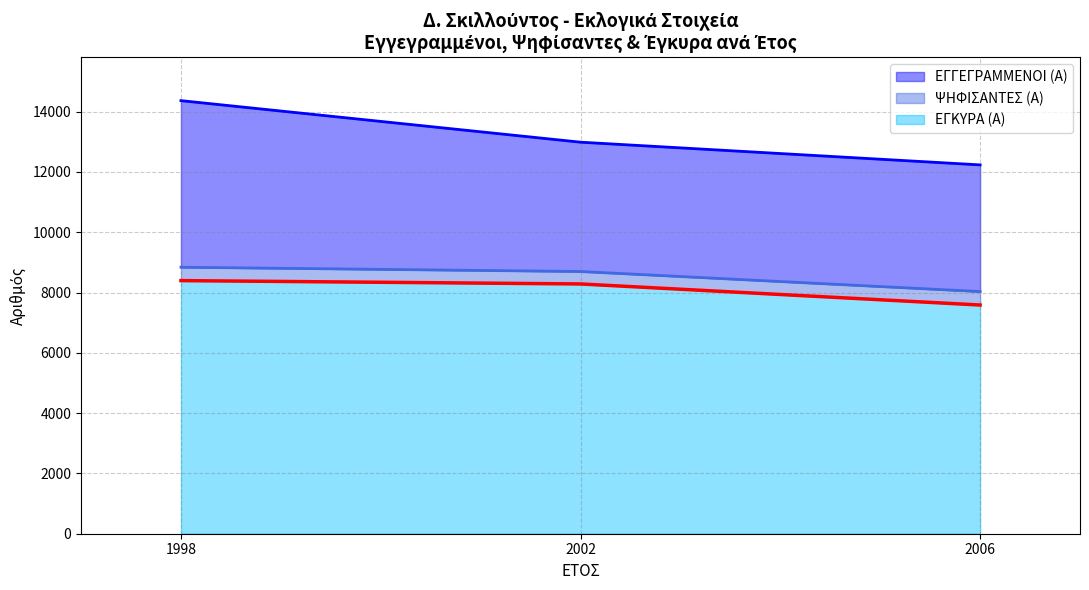

Which category has the lowest value across all series?

2006